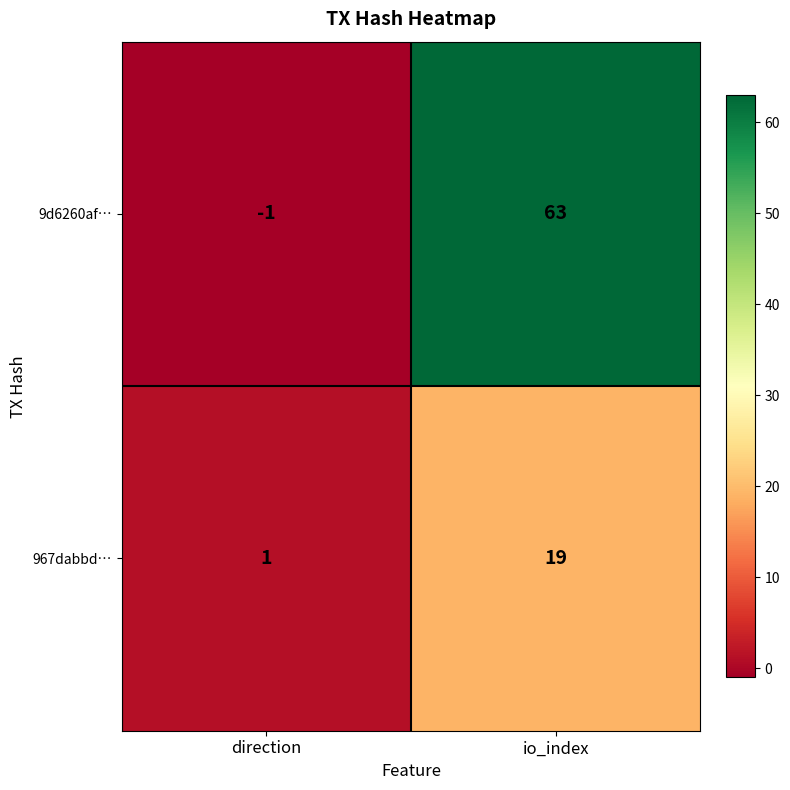

Which category has the highest value in the 967dabbd… series?

io_index